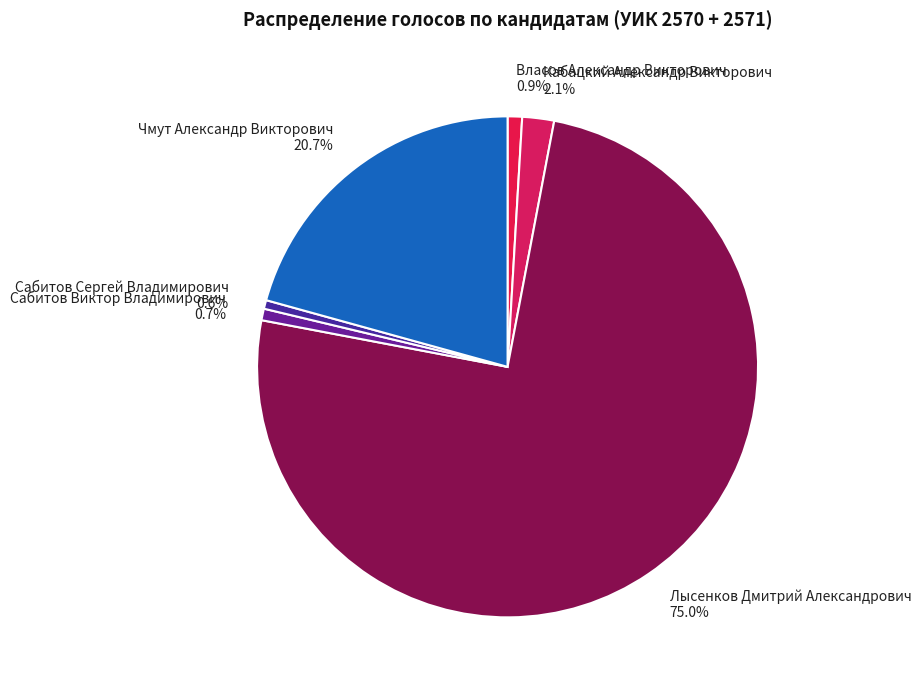

Does Сабитов Виктор Владимирович represent more than half of the total?

No